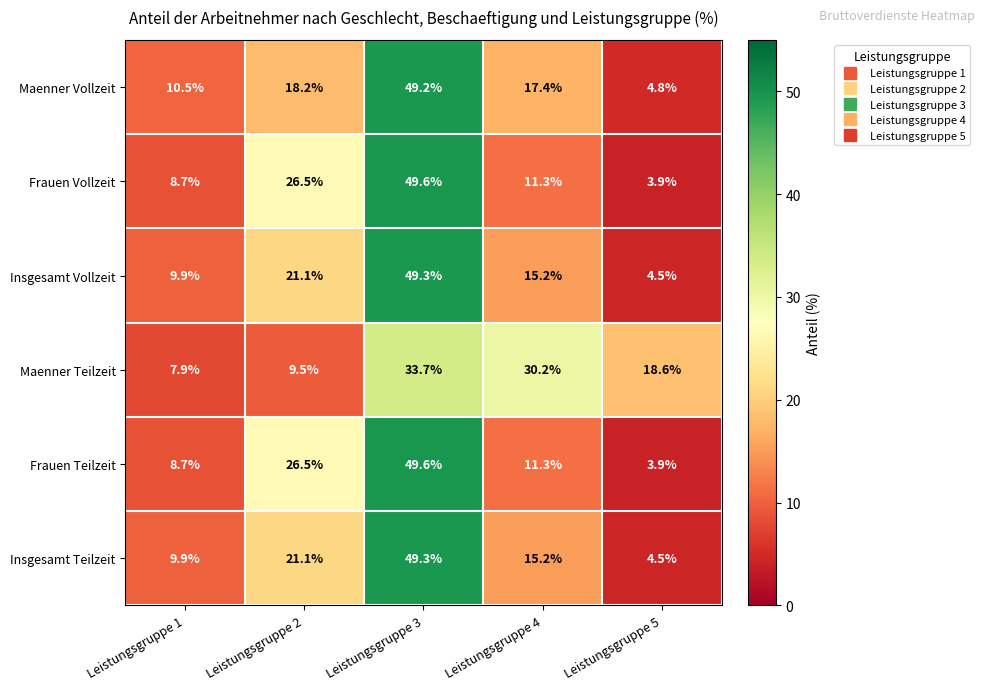

How many values in the Maenner Vollzeit series are below 17?

2